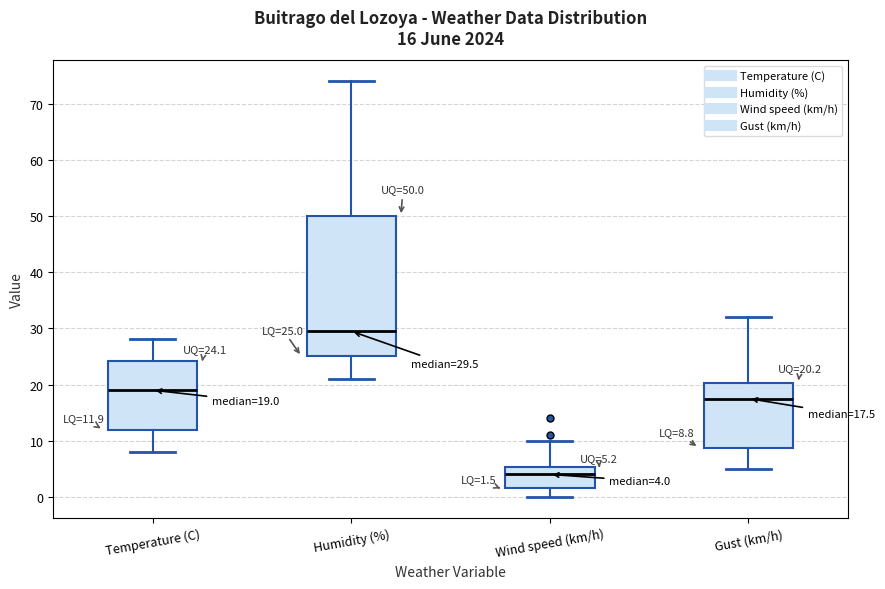

Which box has the highest median line?

Humidity (%)